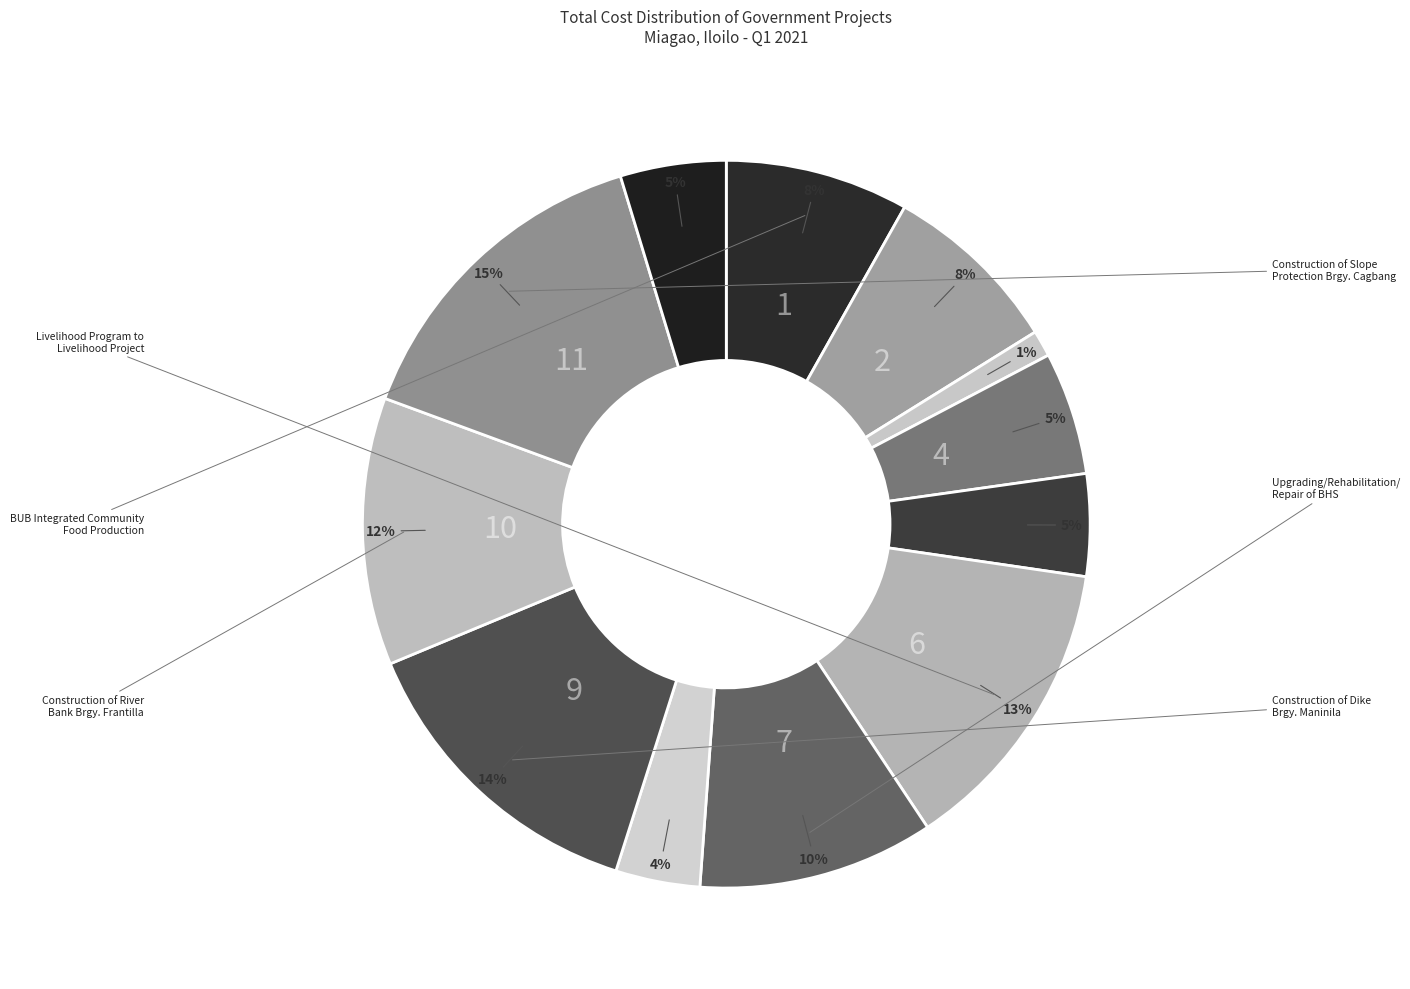

Which category has the biggest portion of the pie?

Construction of Slope
Protection Brgy. Cagbang